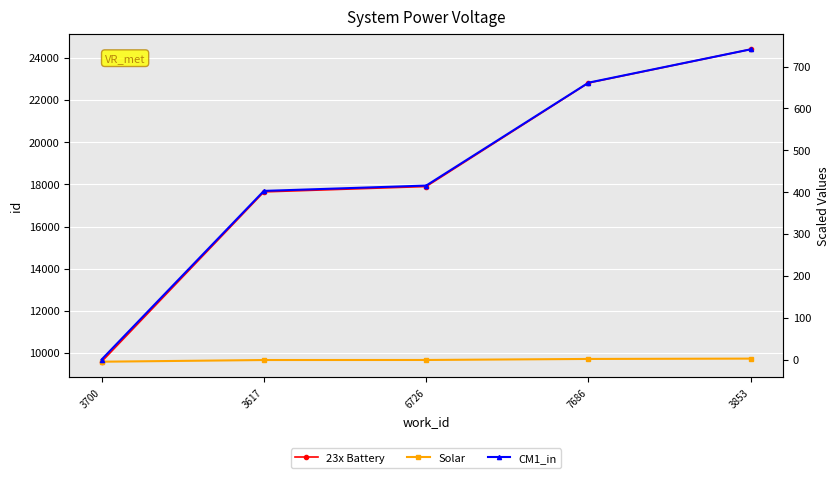

Reading left to right, what are all the values shown in this chart?

id: 3700=9585.0	3617=17642.0	6726=17897.0	7686=22813.0	3853=24407.0
work_id (scaled): 3700=-5.2	3617=-1.2	6726=-1.1	7686=1.4	3853=2.2
id delta: 3700=0.0	3617=402.9	6726=415.6	7686=661.4	3853=741.1